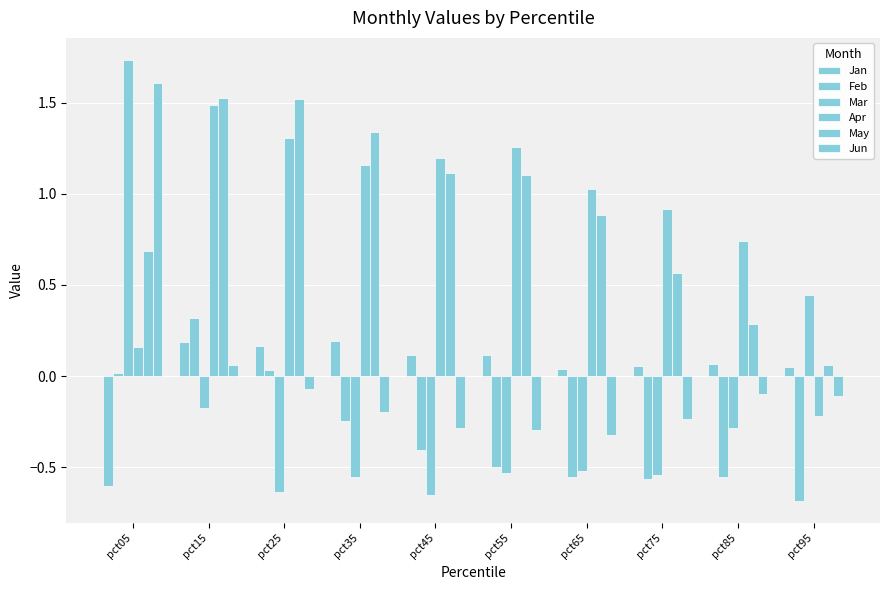

How many data points in May are above 1?

5